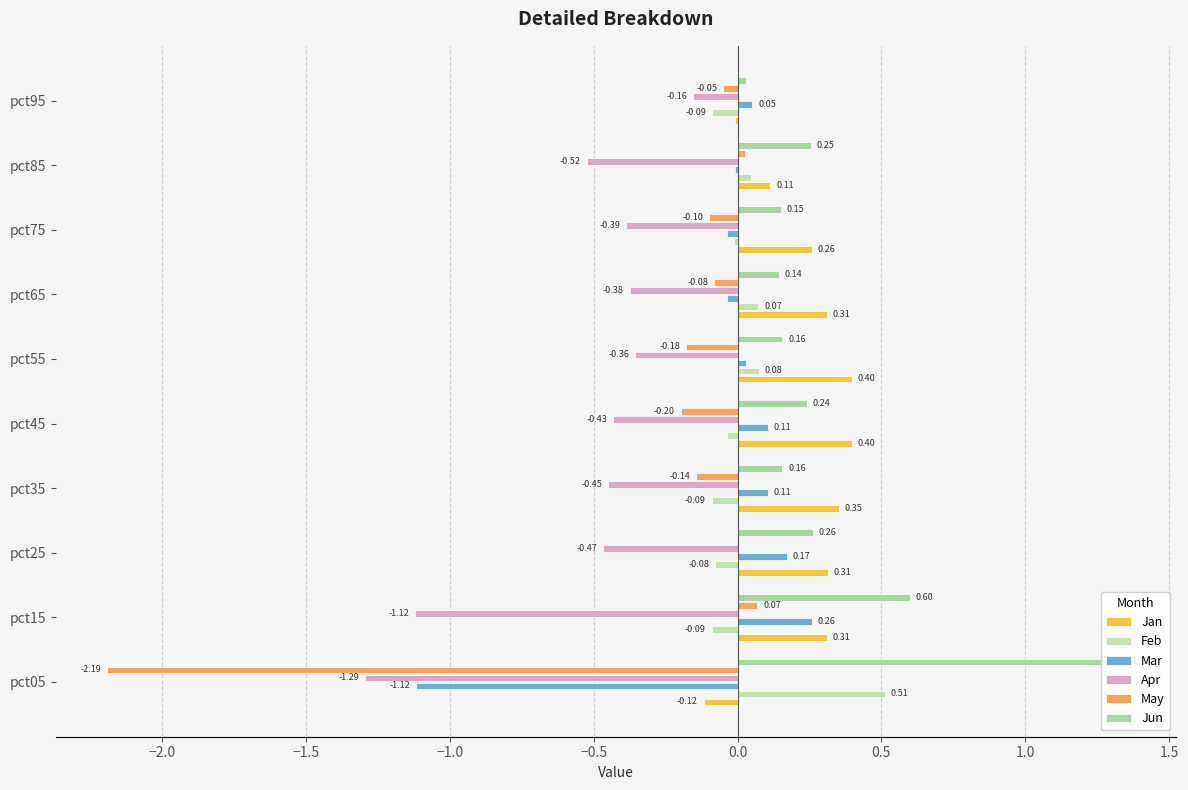

At how many categories does at least one series exceed -1?

10